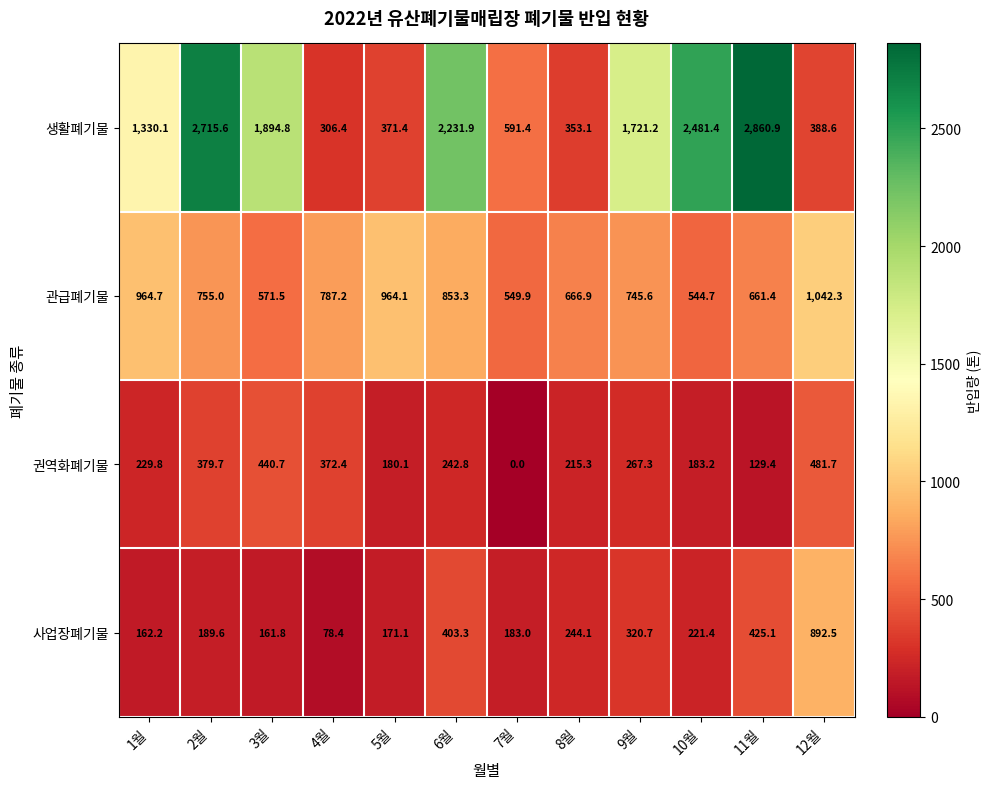

Which category has the highest value in the 관급폐기물 series?

12월